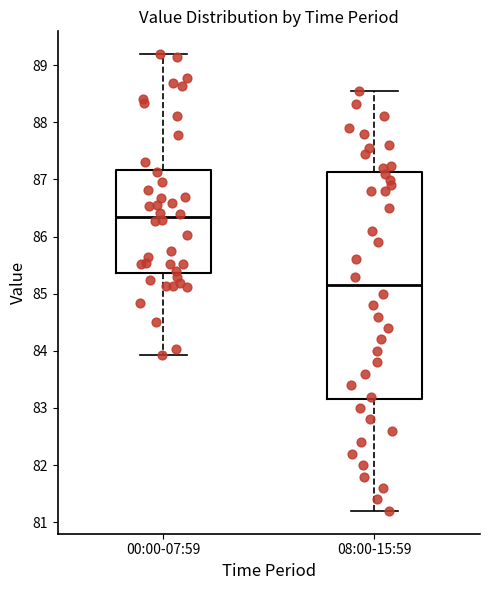

Which box is the tallest, from its lower edge to its upper edge?

08:00-15:59